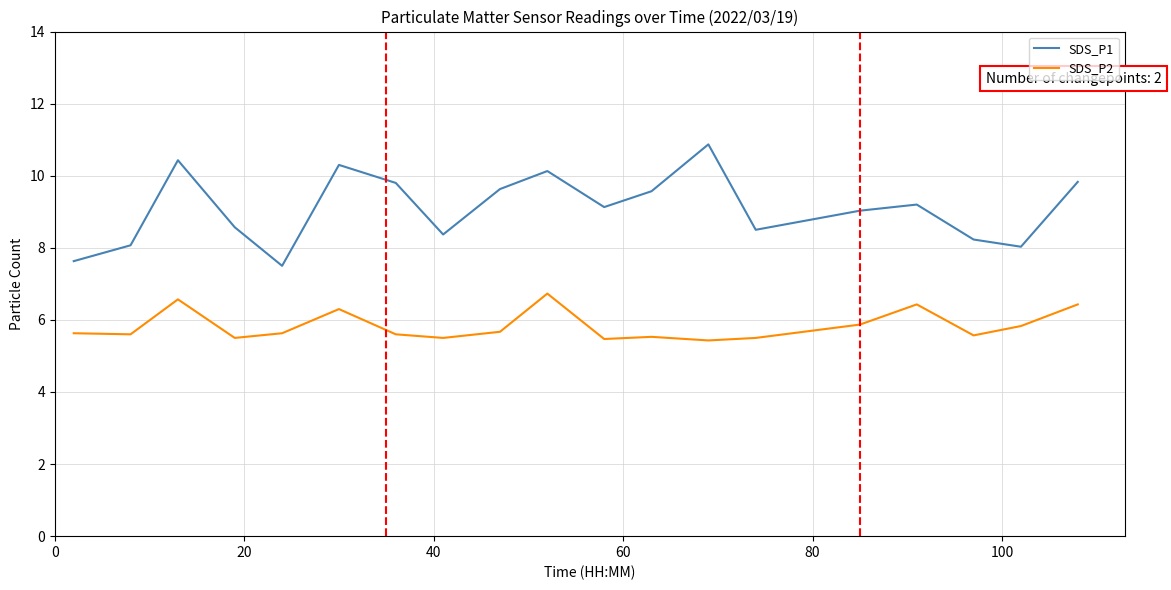

Which series has the largest total across all categories?

SDS_P1